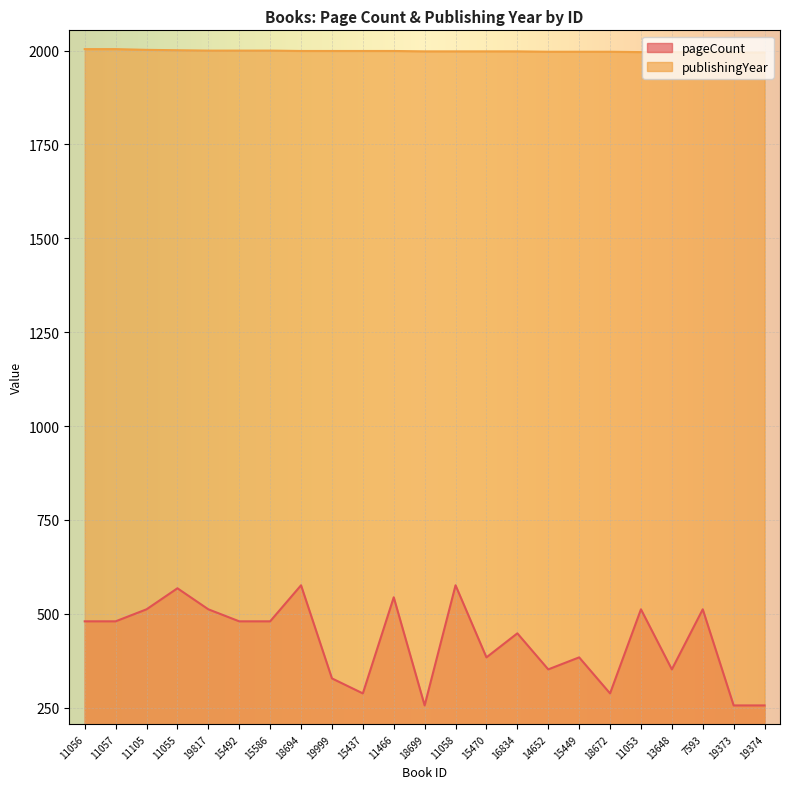

What position from the left is 19374?

23